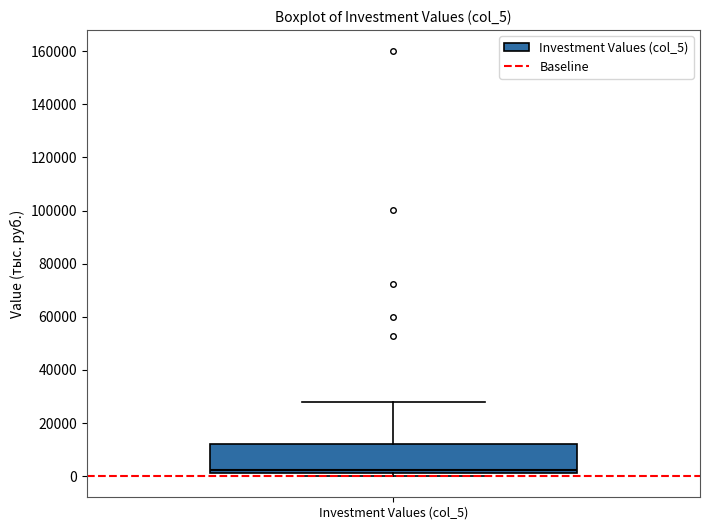

Read this box plot against the y-axis: the position of the median line, the range covered by the box, and the ends of both whiskers. The values are not printed on the chart, so give them approximately, as read against the axis.

median 2000 (just above the box's lower edge), box 2000 to 12000, whiskers 0 to 28000